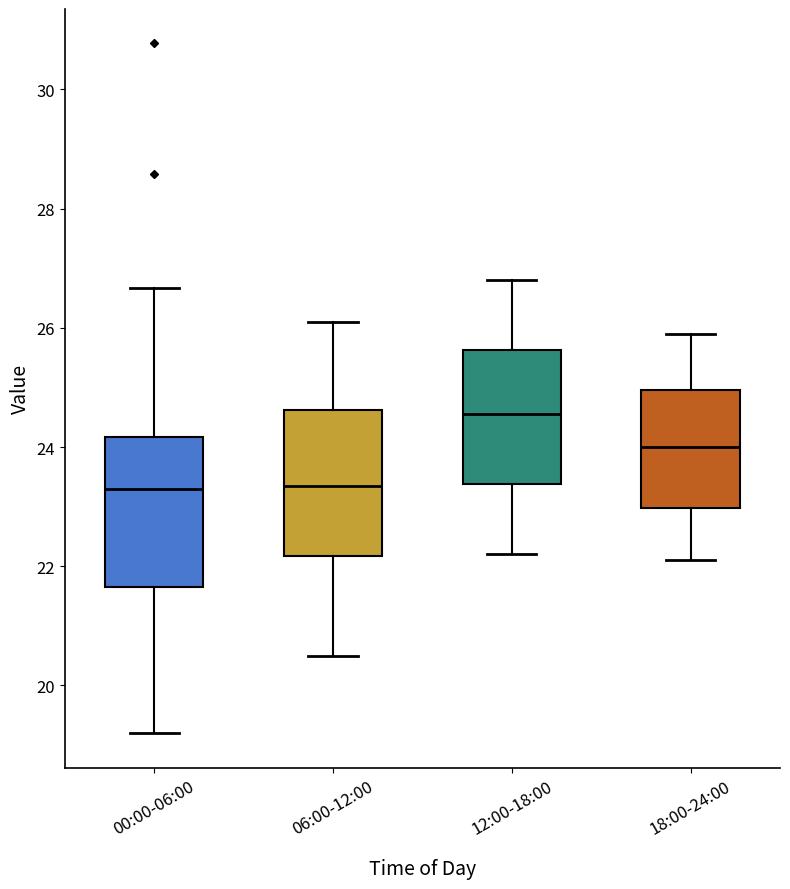

Where is the upper edge of the box for 18:00-24:00 on the y-axis? The values are not printed on the chart, so give them approximately, as read against the axis.

25.0